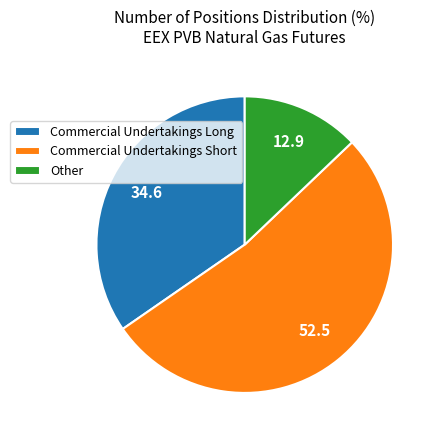

Is there a majority slice in this chart?

Yes